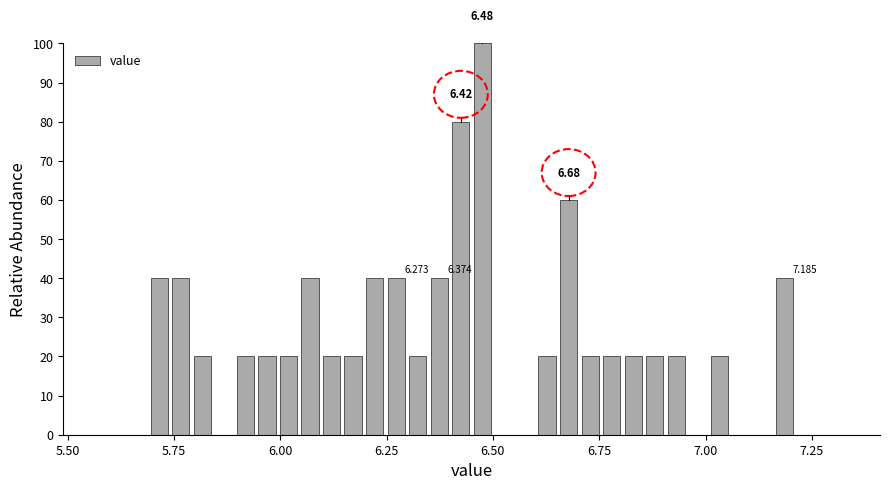

Read against the x-axis, roughly where is the centre of the tallest bar?

6.50